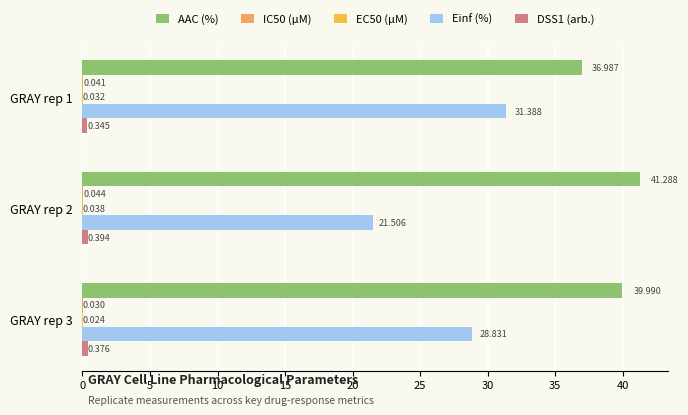

Which series has the largest total across all categories?

AAC (%)